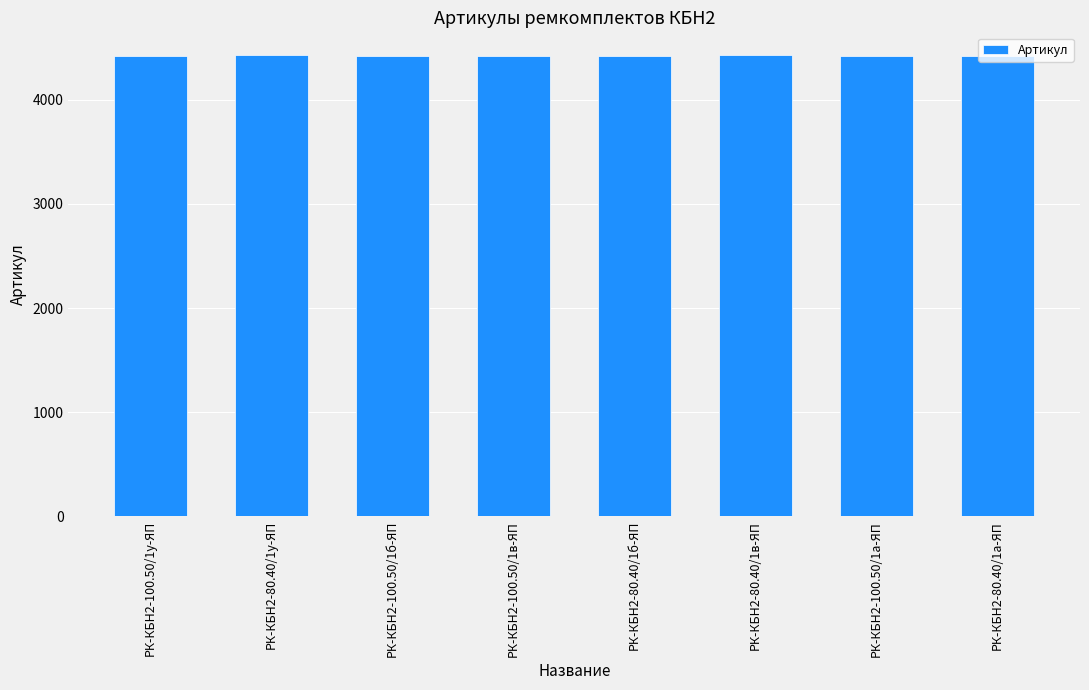

Is it true that the value at РК-КБН2-80.40/1у-ЯП is 4428?

True